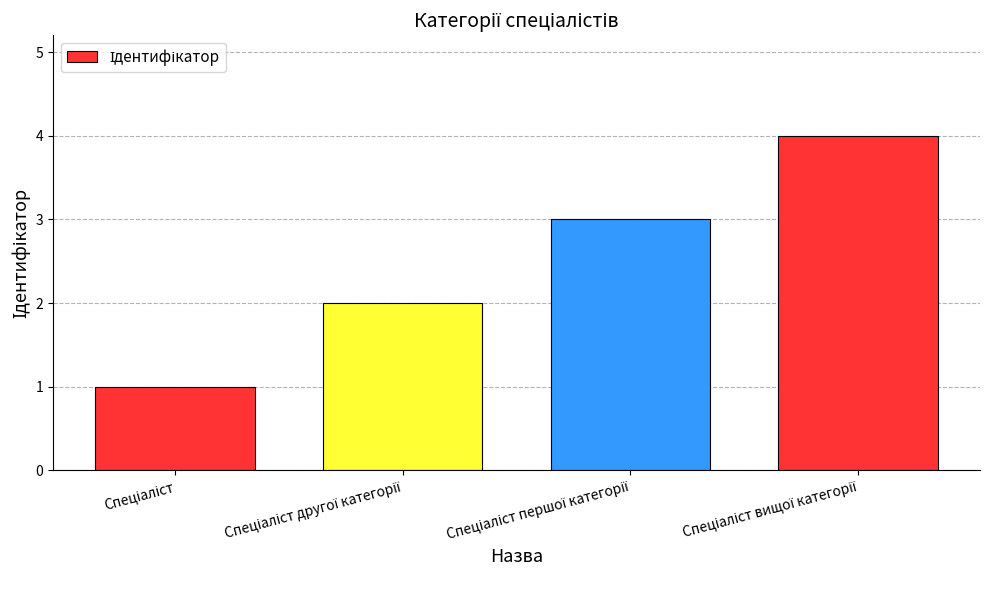

What is the sum of all values?

10